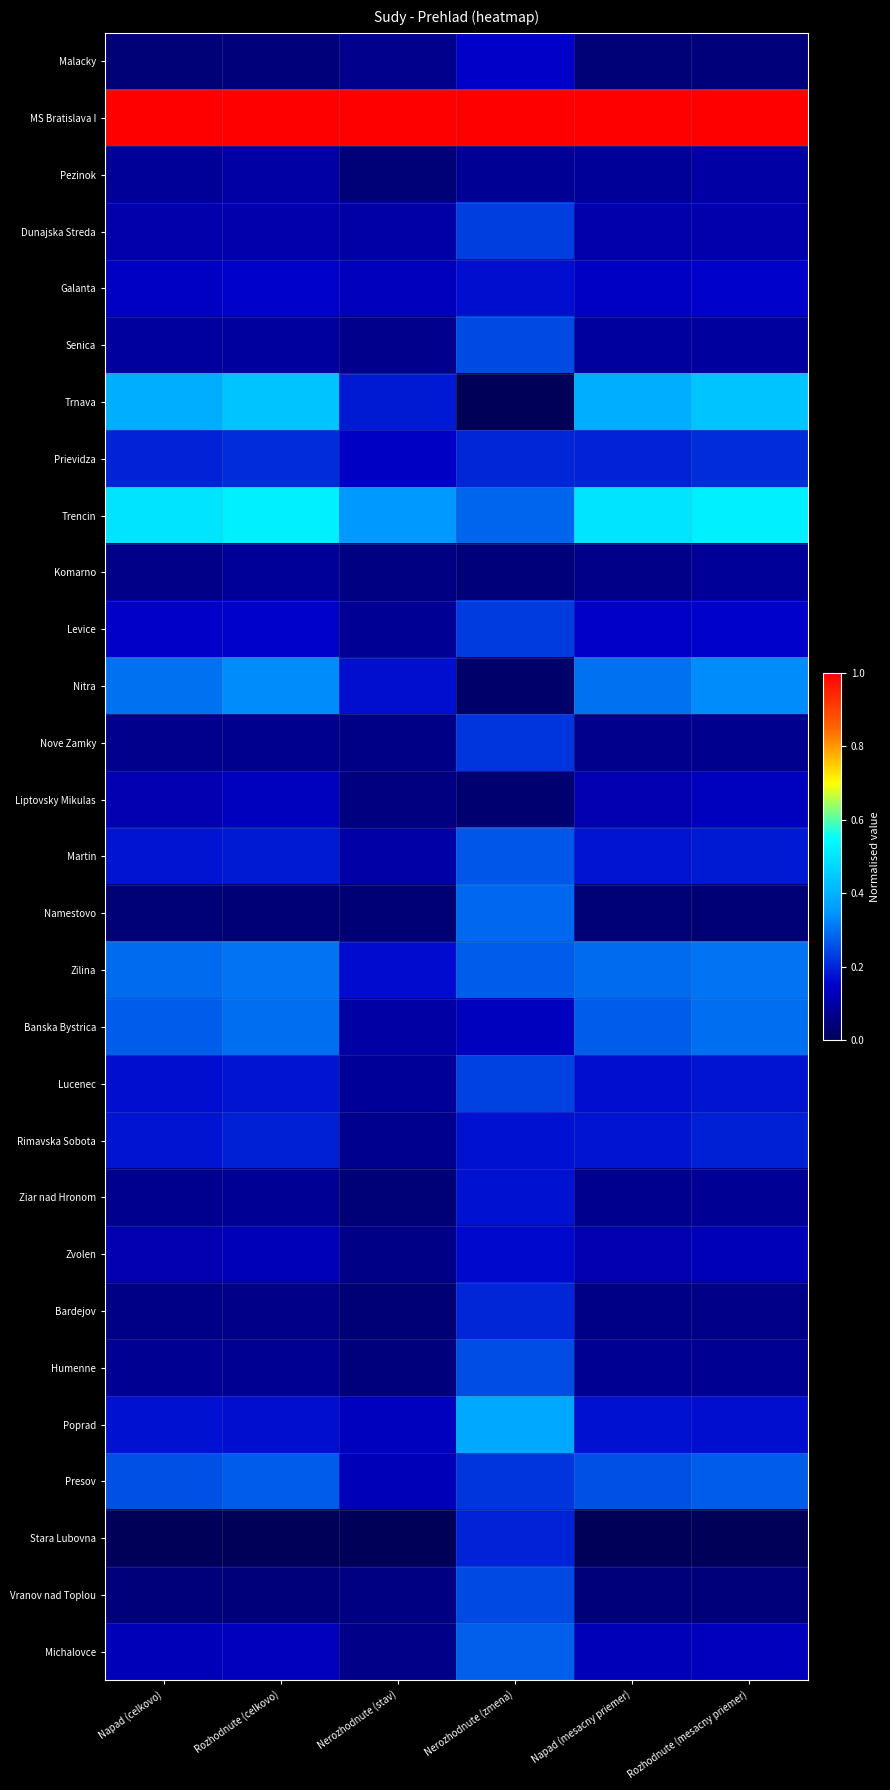

At which category is the sum across all series the highest?

Nerozhodnute (zmena)